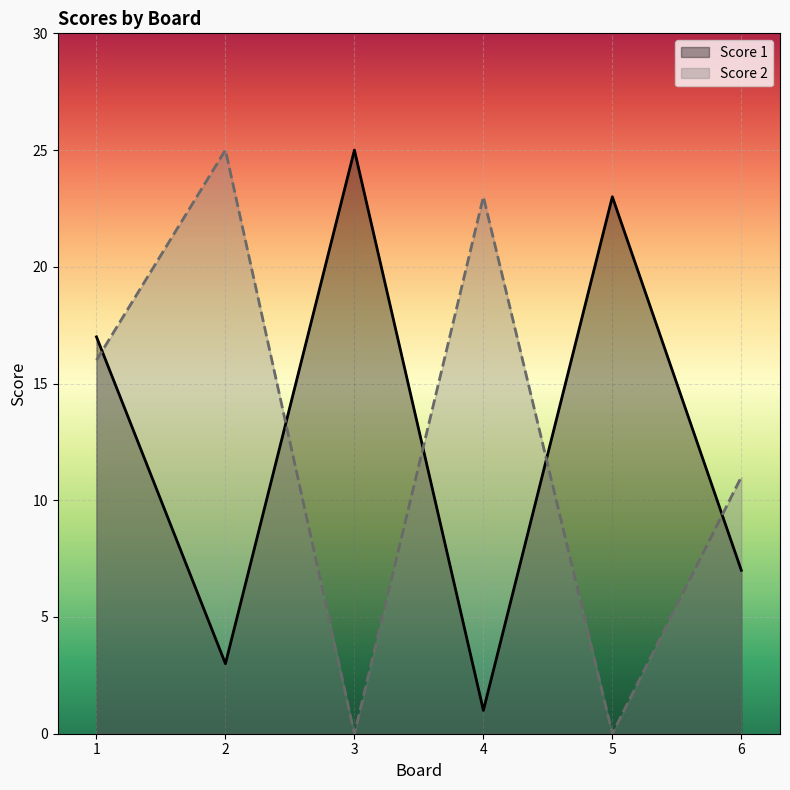

Which series changed the most between 1 and 6?

Score 1